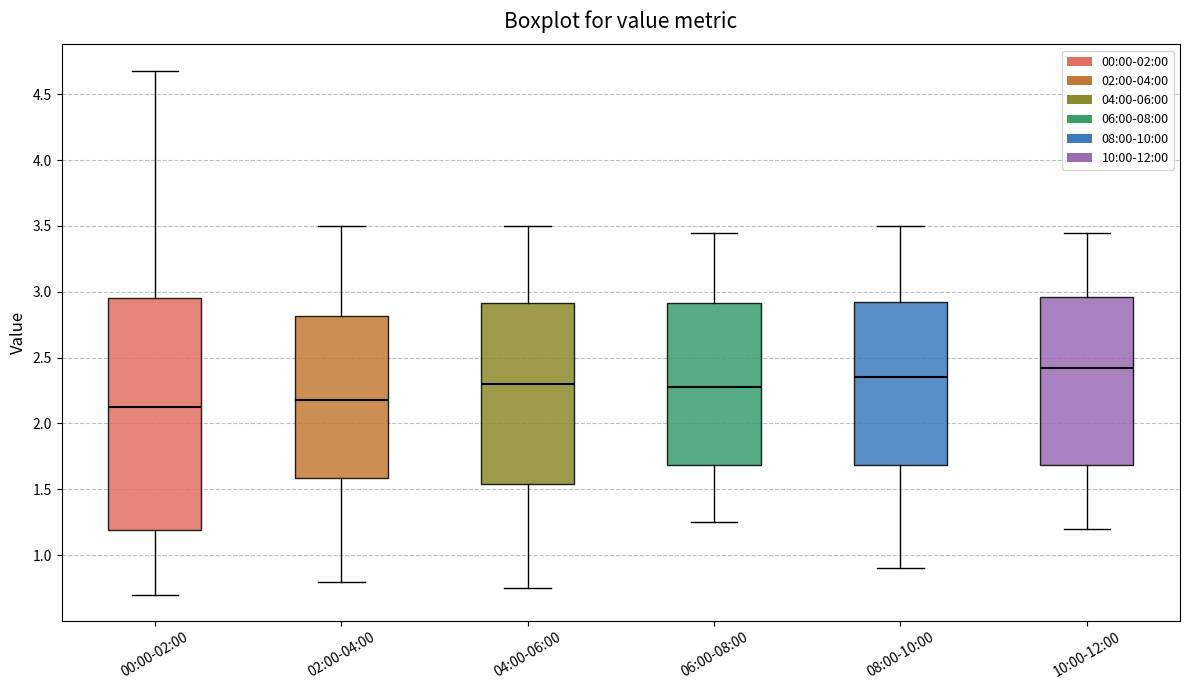

Reading left to right, transcribe this box plot: for each box, give where its median line is, the range the box spans, and where its two whiskers end, as read against the y-axis. The values are not printed on the chart, so give them approximately, as read against the axis.

00:00-02:00: median 2.15, box 1.20 to 2.95, whiskers 0.70 to 4.70
02:00-04:00: median 2.20, box 1.60 to 2.80, whiskers 0.80 to 3.50
04:00-06:00: median 2.30, box 1.55 to 2.90, whiskers 0.75 to 3.50
06:00-08:00: median 2.30, box 1.70 to 2.90, whiskers 1.25 to 3.45
08:00-10:00: median 2.35, box 1.70 to 2.95, whiskers 0.90 to 3.50
10:00-12:00: median 2.45, box 1.70 to 2.95, whiskers 1.20 to 3.45